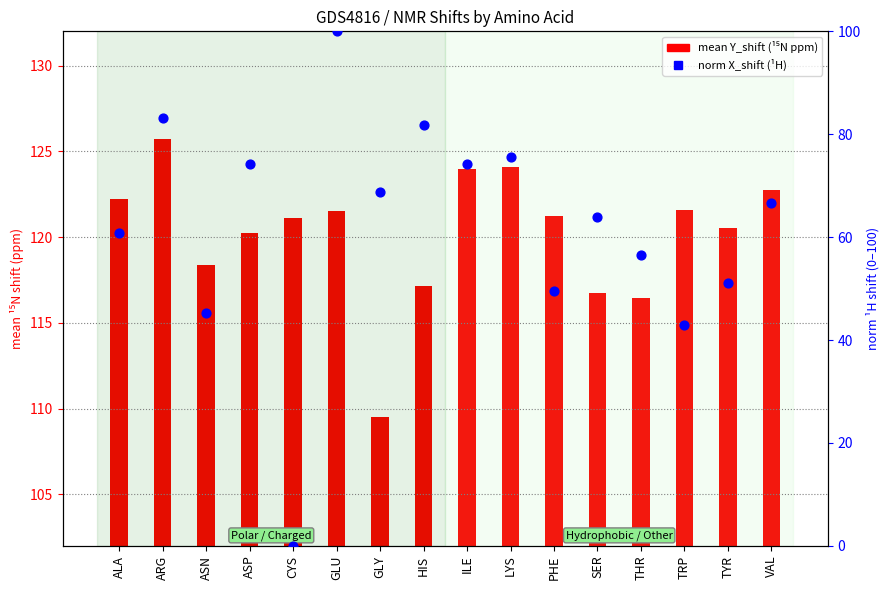

What is the total value across all series at PHE?

170.8